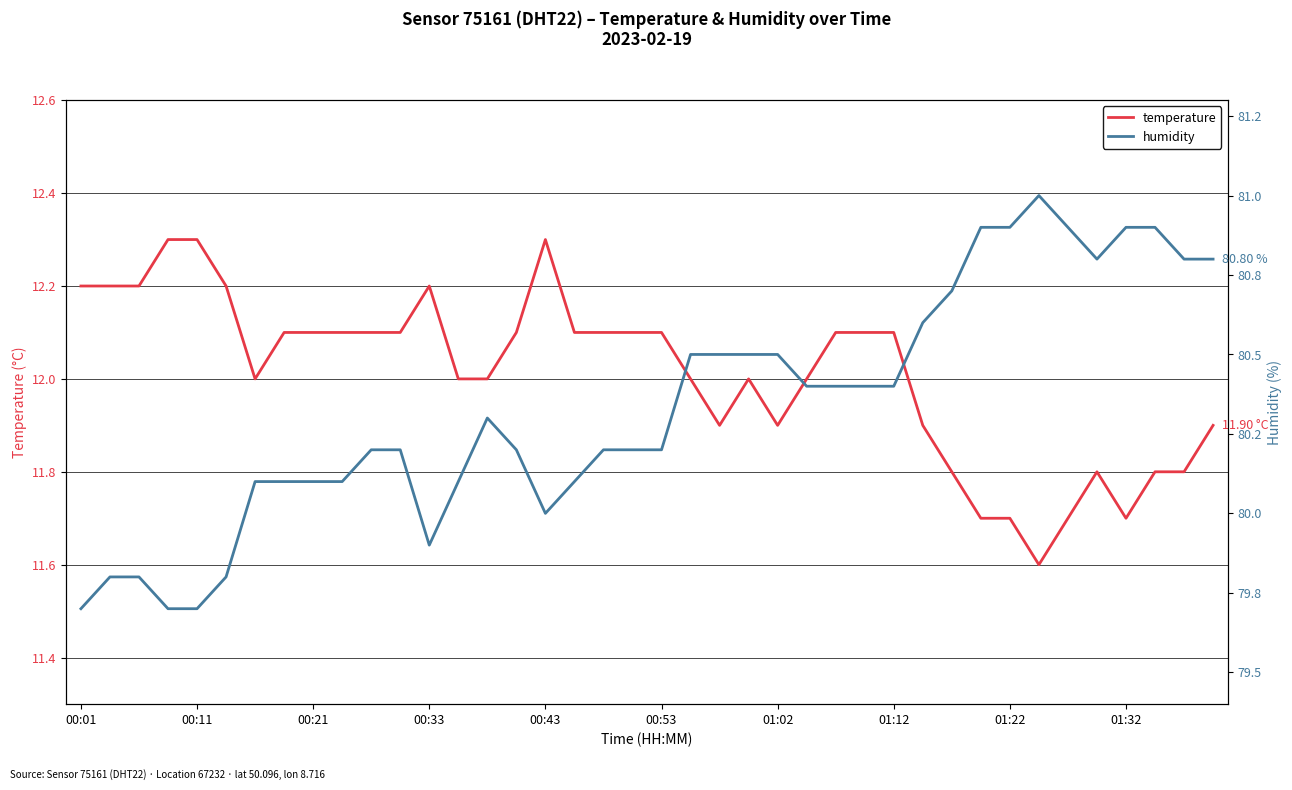

Which series has the widest spread of values?

humidity